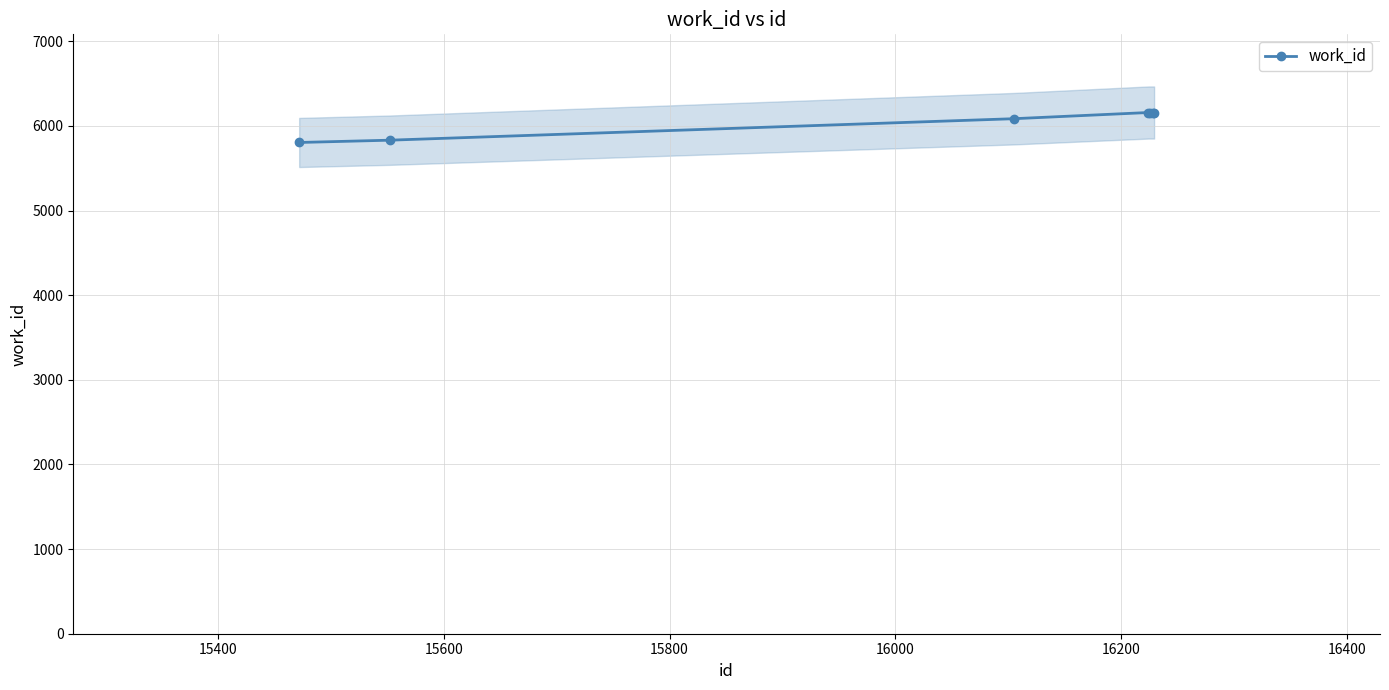

What is the ratio of the value at 15600 to the value at 16000?

1.0